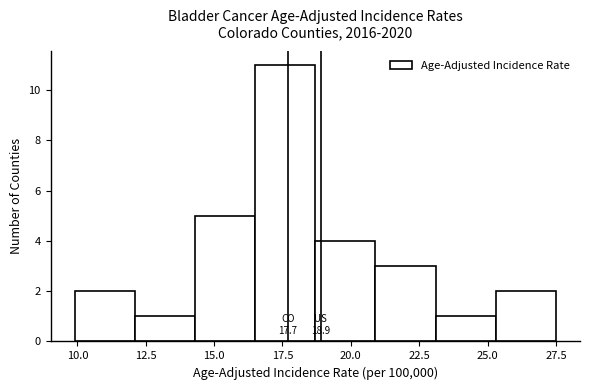

Over which range of the x-axis is the bar tallest?

16.5 to 18.7